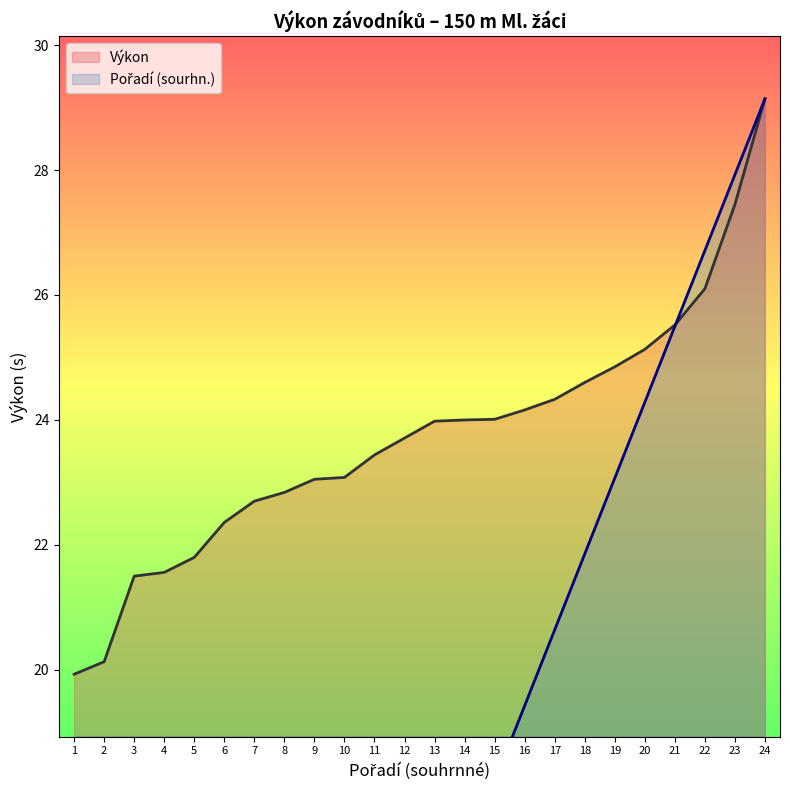

Between 10 and 23, which is larger?

23